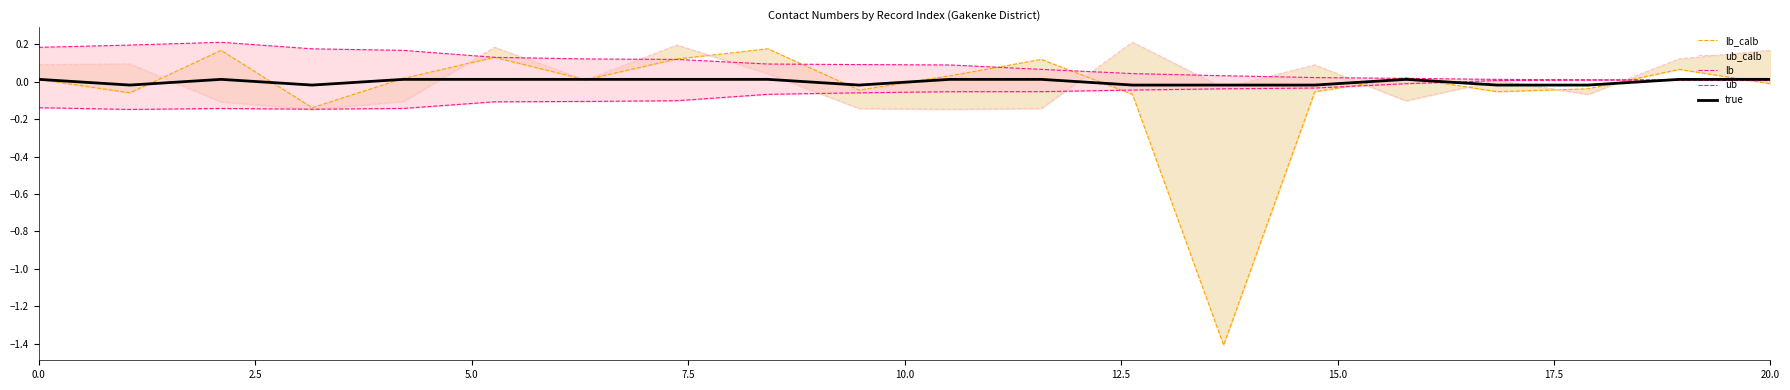

In ub_calb, how many points are lower than both neighbors (excluding endpoints)?

6